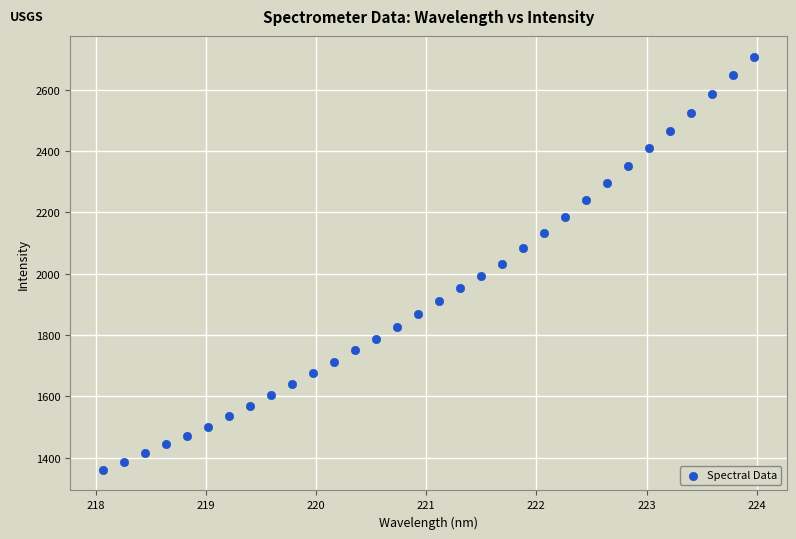

What is the range of X values (max minus min)?

5.9